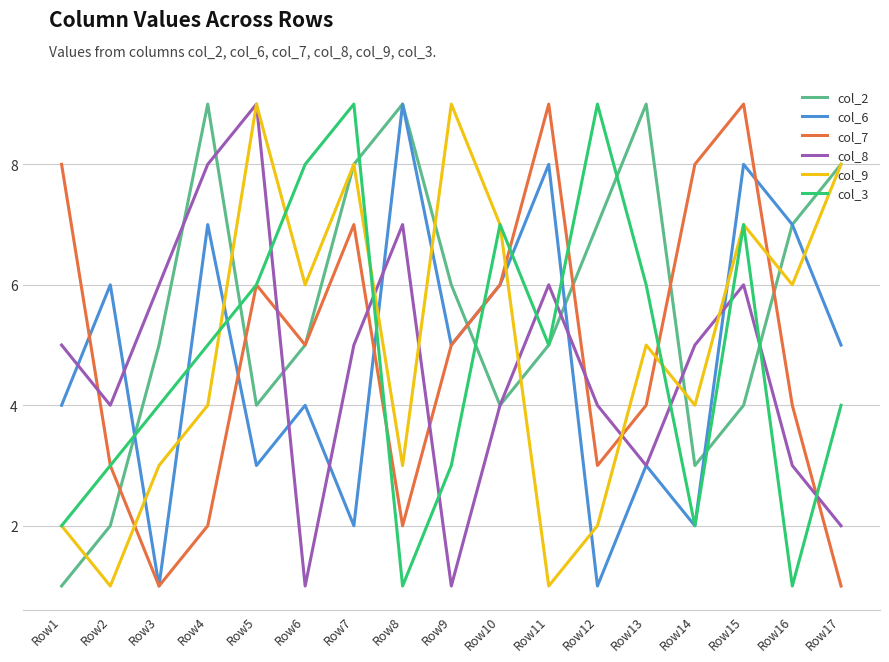

Reading left to right, list all the values displayed in this chart.

col_2: Row1=1	Row2=2	Row3=5	Row4=9	Row5=4	Row6=5	Row7=8	Row8=9	Row9=6	Row10=4	Row11=5	Row12=7	Row13=9	Row14=3	Row15=4	Row16=7	Row17=8
col_6: Row1=4	Row2=6	Row3=1	Row4=7	Row5=3	Row6=4	Row7=2	Row8=9	Row9=5	Row10=6	Row11=8	Row12=1	Row13=3	Row14=2	Row15=8	Row16=7	Row17=5
col_7: Row1=8	Row2=3	Row3=1	Row4=2	Row5=6	Row6=5	Row7=7	Row8=2	Row9=5	Row10=6	Row11=9	Row12=3	Row13=4	Row14=8	Row15=9	Row16=4	Row17=1
col_8: Row1=5	Row2=4	Row3=6	Row4=8	Row5=9	Row6=1	Row7=5	Row8=7	Row9=1	Row10=4	Row11=6	Row12=4	Row13=3	Row14=5	Row15=6	Row16=3	Row17=2
col_9: Row1=2	Row2=1	Row3=3	Row4=4	Row5=9	Row6=6	Row7=8	Row8=3	Row9=9	Row10=7	Row11=1	Row12=2	Row13=5	Row14=4	Row15=7	Row16=6	Row17=8
col_3: Row1=2	Row2=3	Row3=4	Row4=5	Row5=6	Row6=8	Row7=9	Row8=1	Row9=3	Row10=7	Row11=5	Row12=9	Row13=6	Row14=2	Row15=7	Row16=1	Row17=4